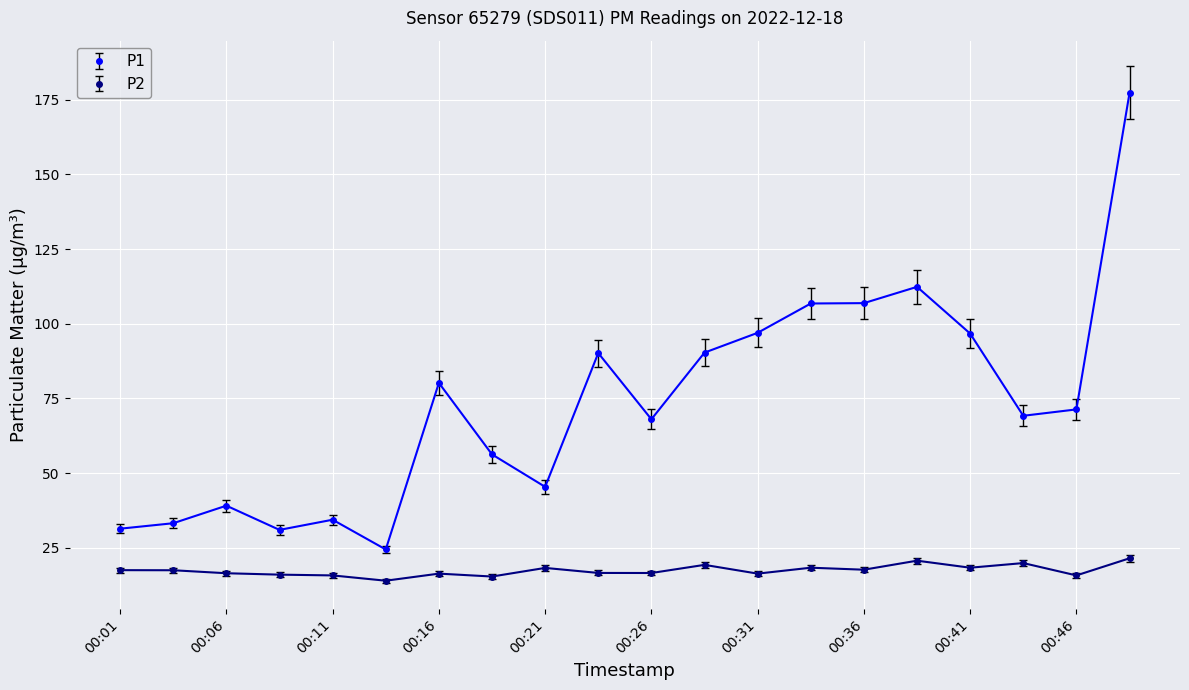

True or false: P2 has more than 0 points higher than both neighbors.

True